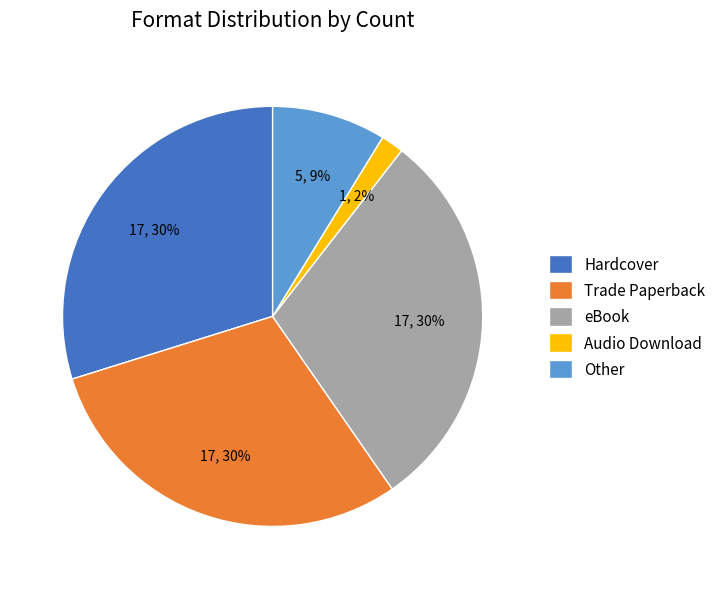

To the nearest percent, what is the combined percentage of Other and Trade Paperback?

39%